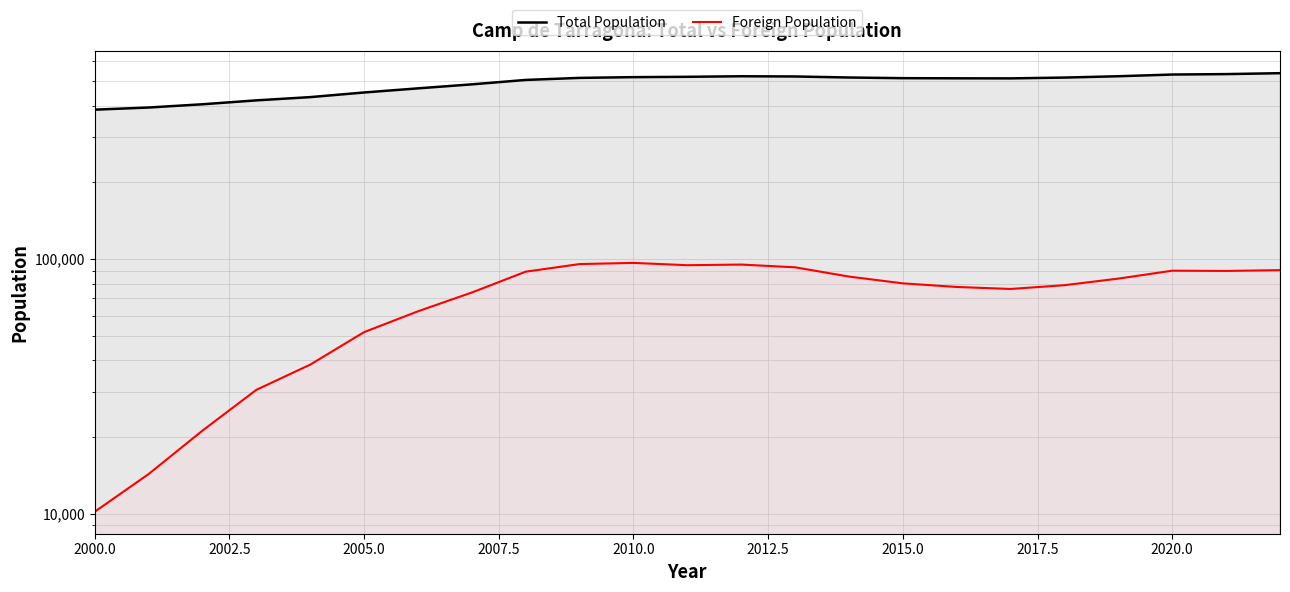

What are all the series names shown in the legend?

Total Population, Foreign Population